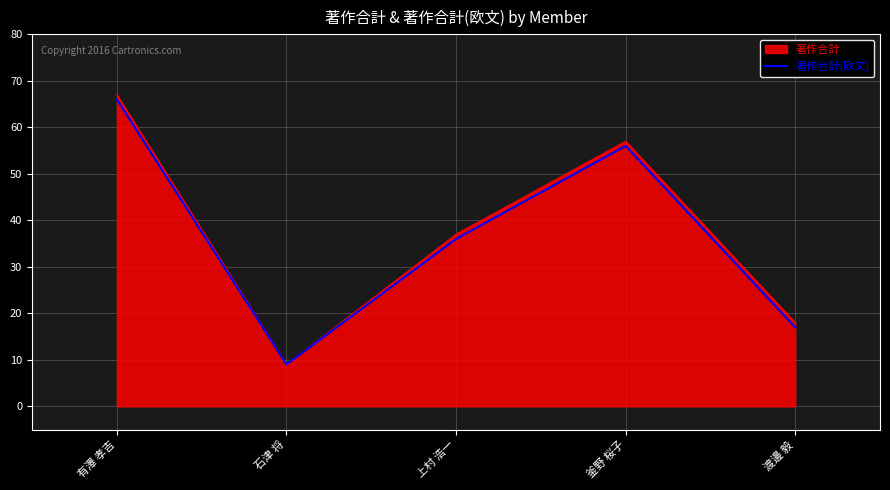

Count the number of categories in the chart.

5